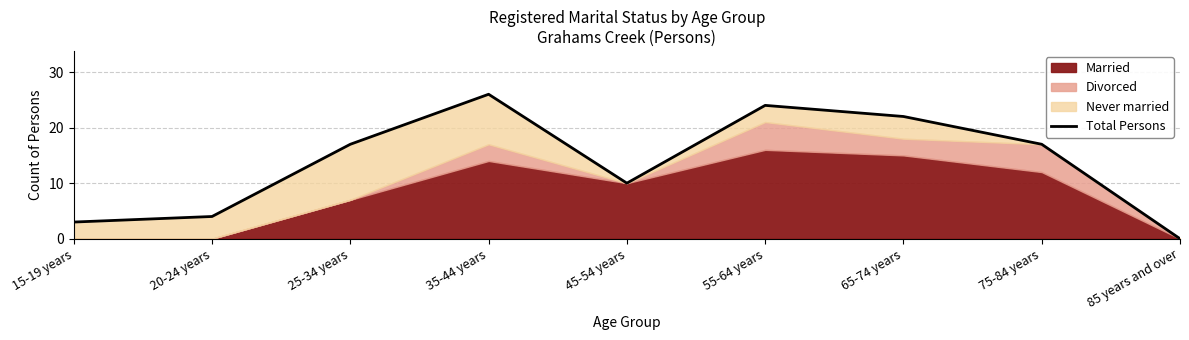

How many values are below 17?

4